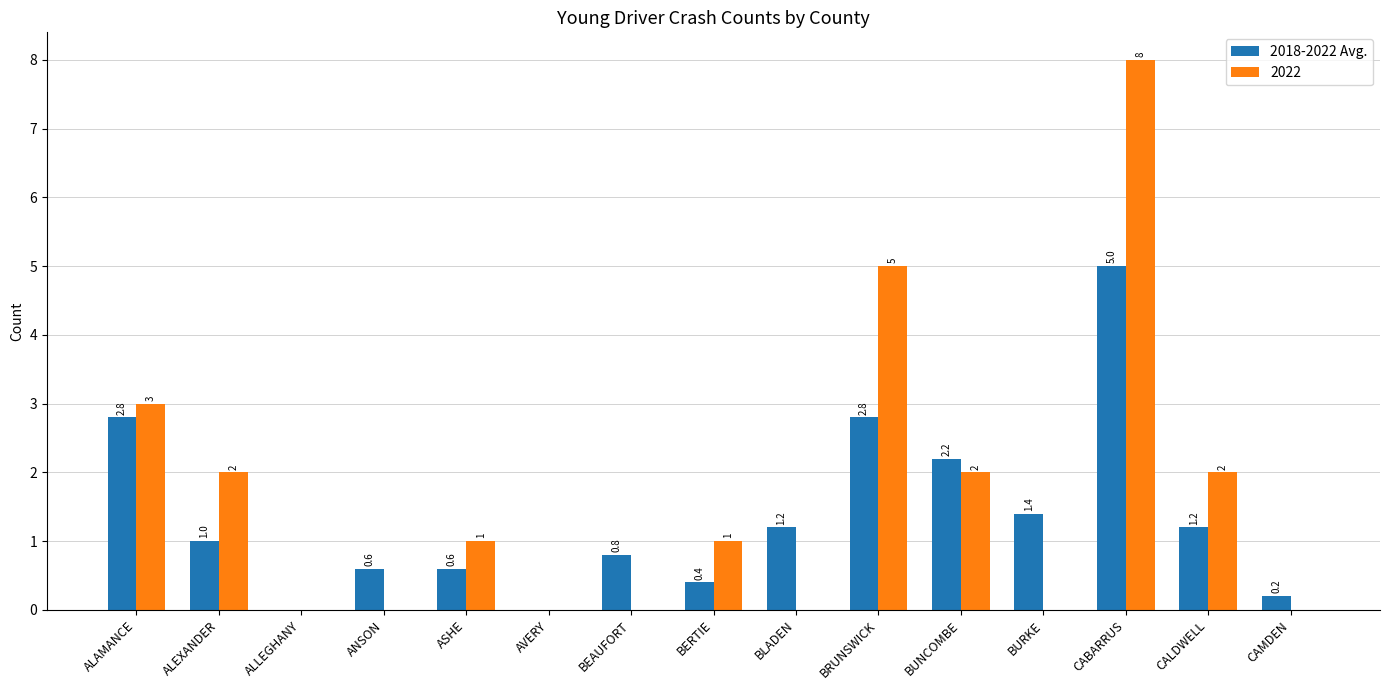

Where does the 2022 series first go above 1?

ALAMANCE